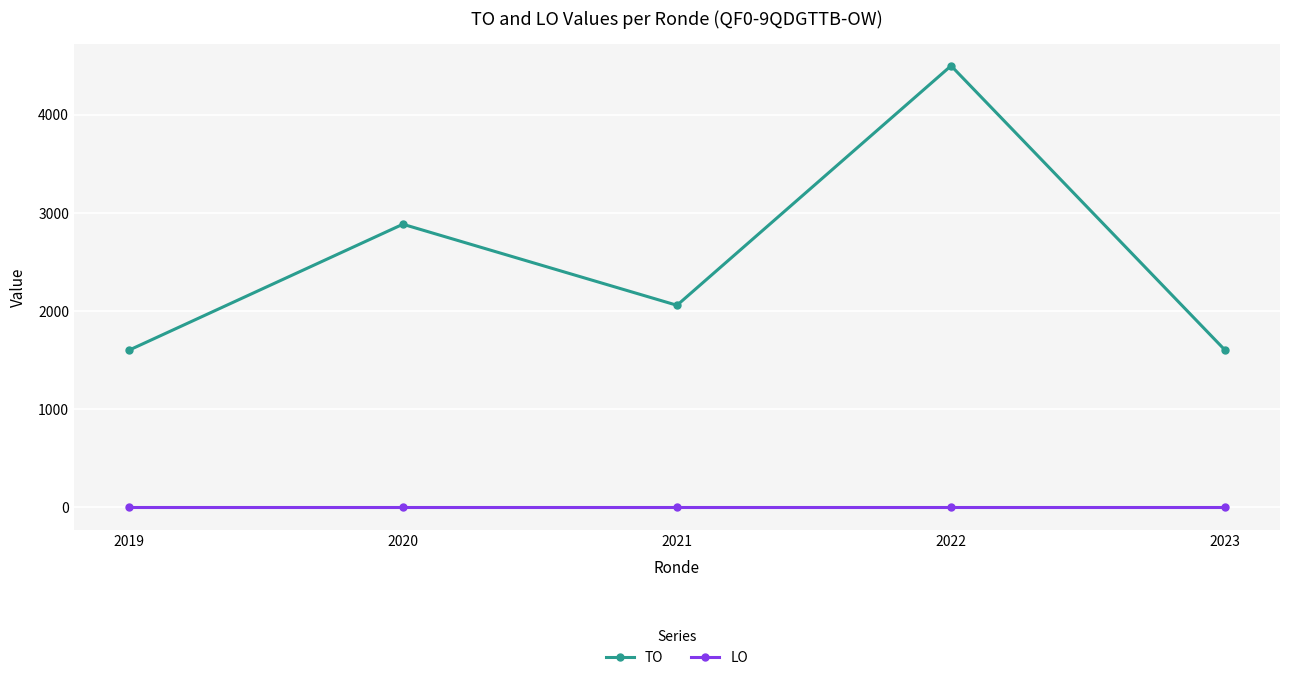

Rank the series by their maximum value, from highest to lowest.

TO, LO